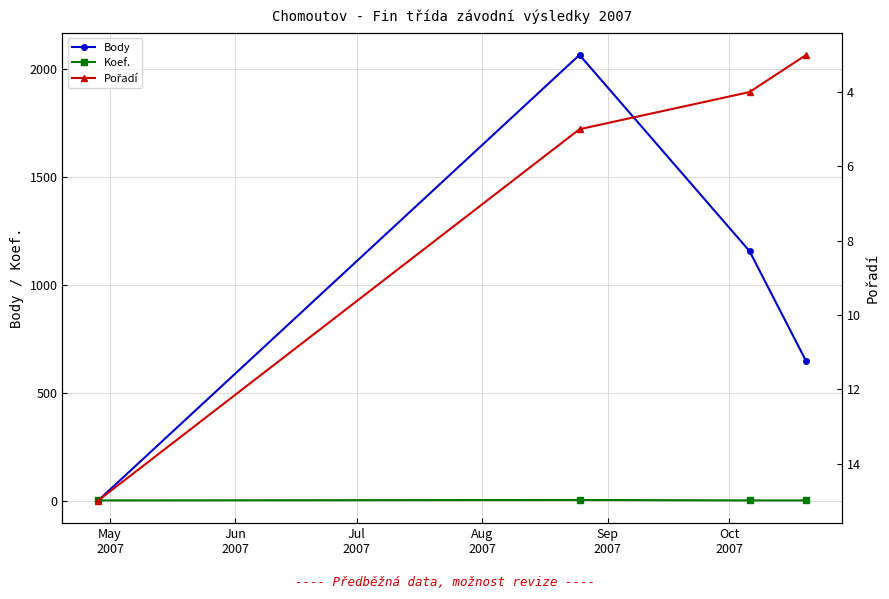

Which series has the widest spread of values?

Body